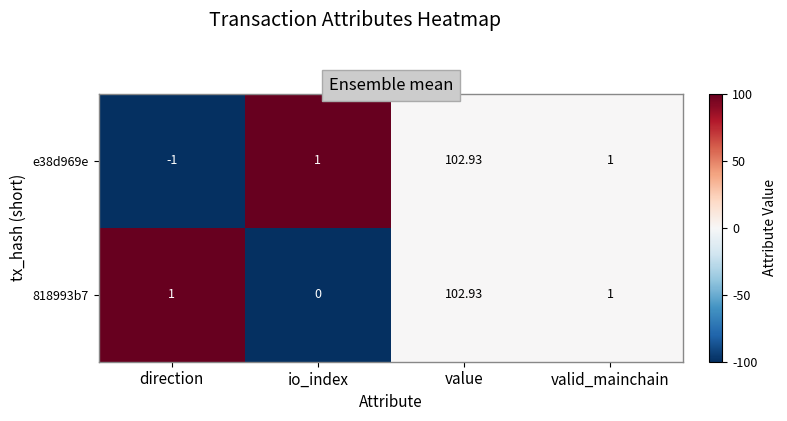

At how many categories does at least one series exceed 0?

4